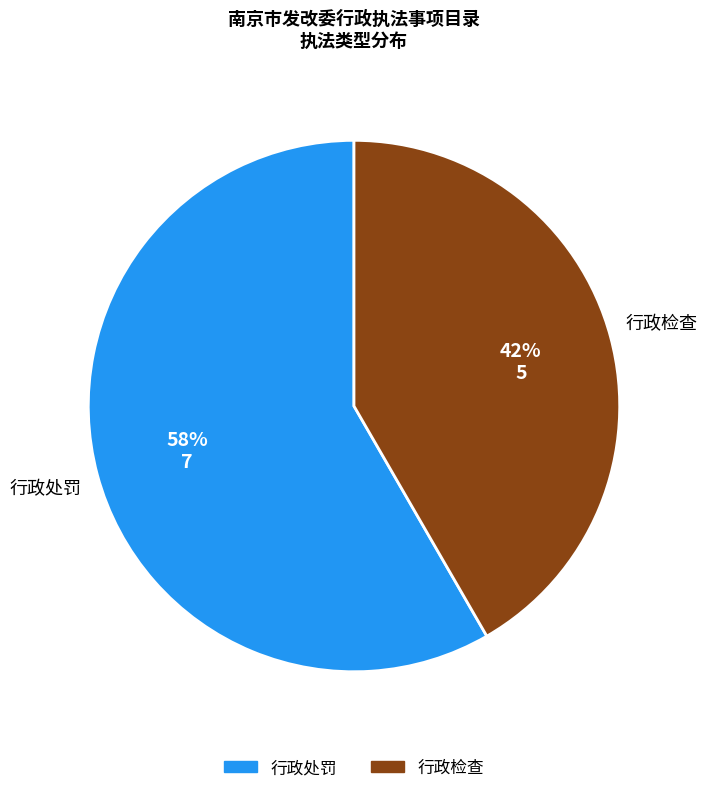

Approximately how many times larger is the value at 行政检查 compared to 行政处罚?

0.7